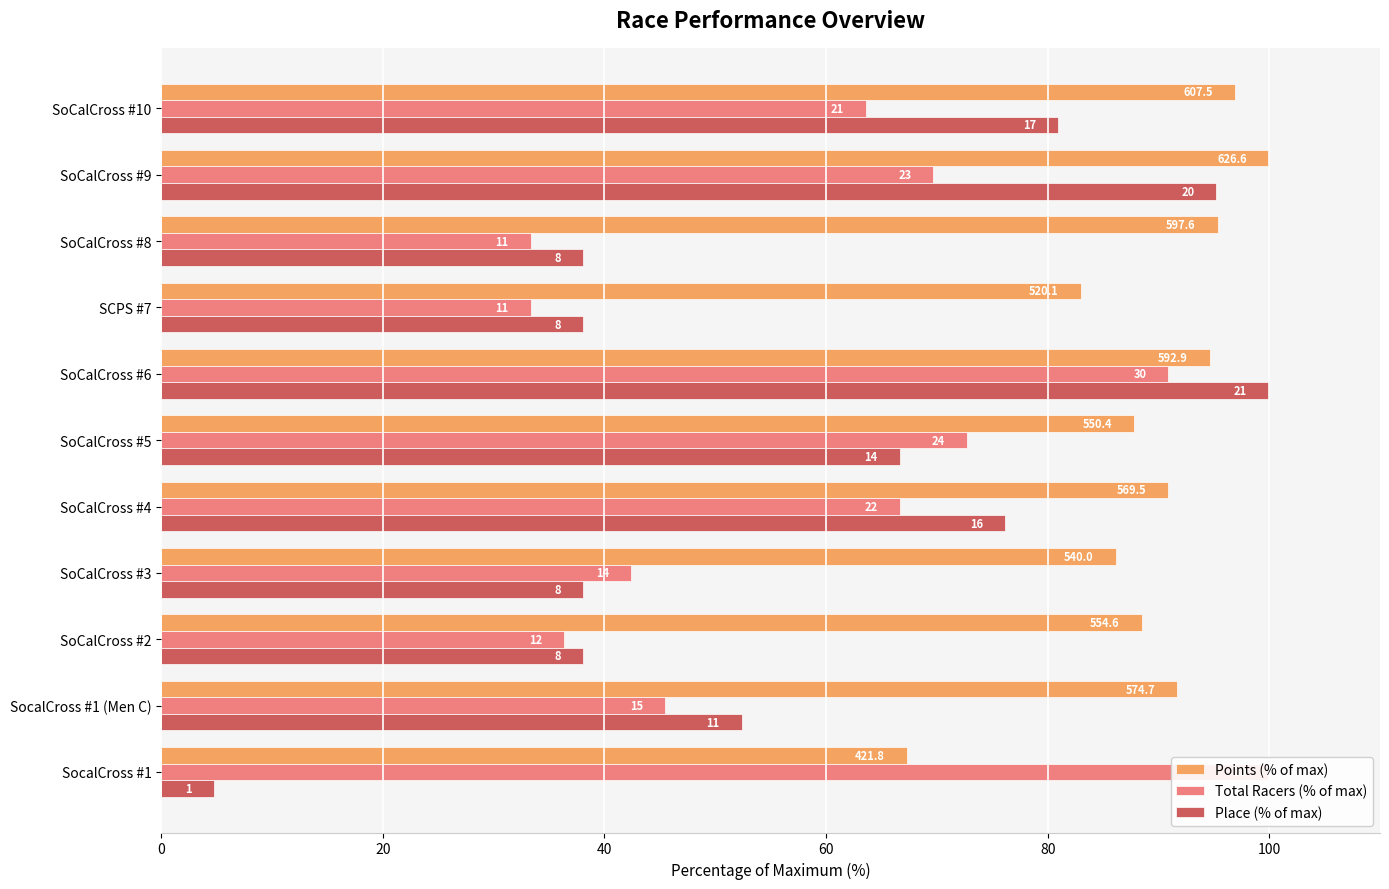

What are all the series names shown in the legend?

Points (% of max), Total Racers (% of max), Place (% of max)